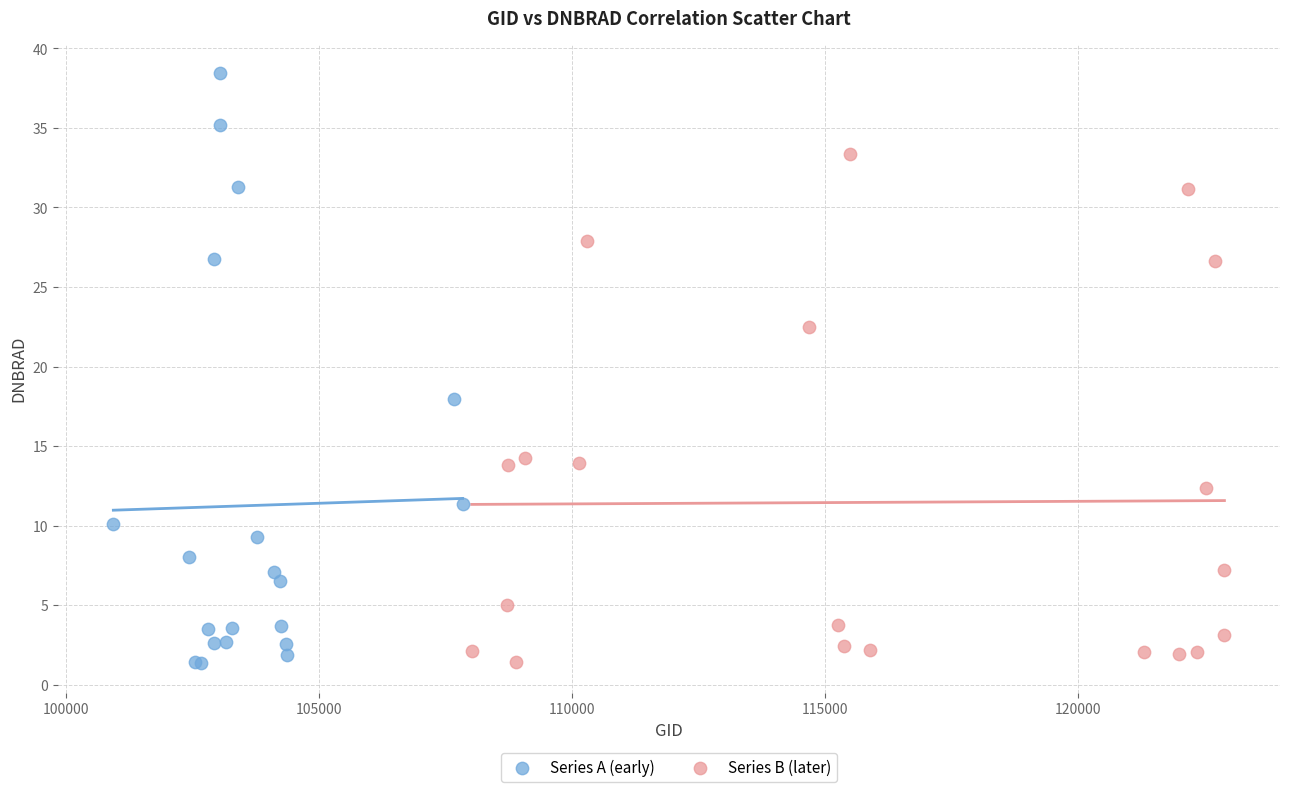

What are all the series names shown in the legend?

Series A (early), Series B (later)